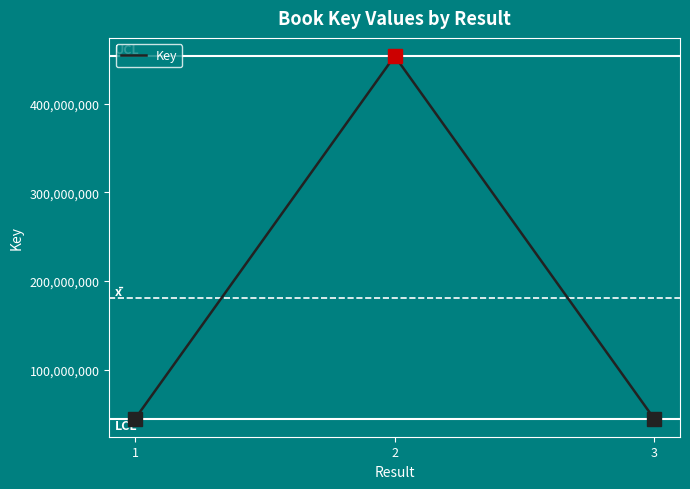

The value at 2 is 601941489. True or false?

False